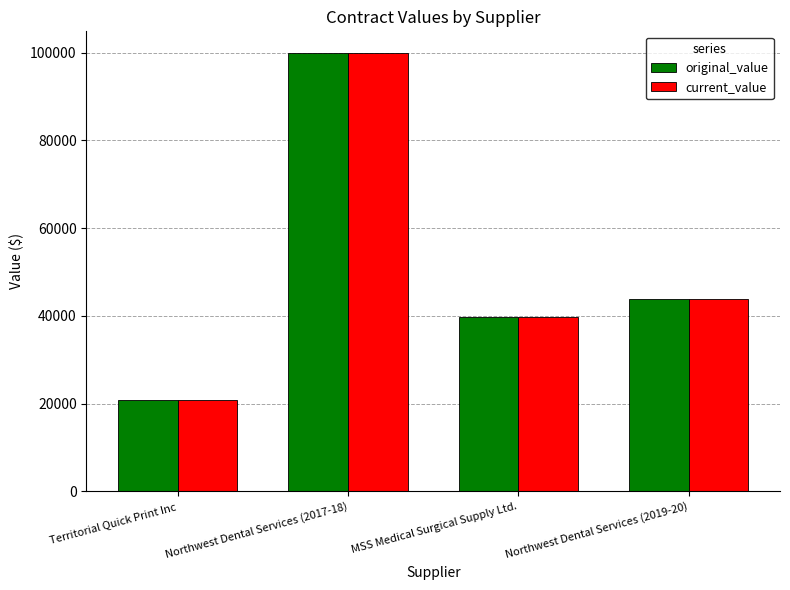

Count the number of data series in this chart.

2